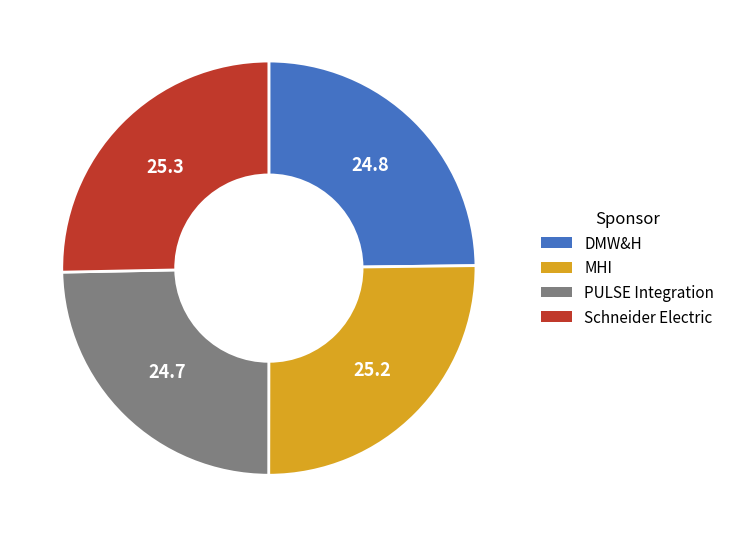

Is there any slice that represents more than half of the pie?

No